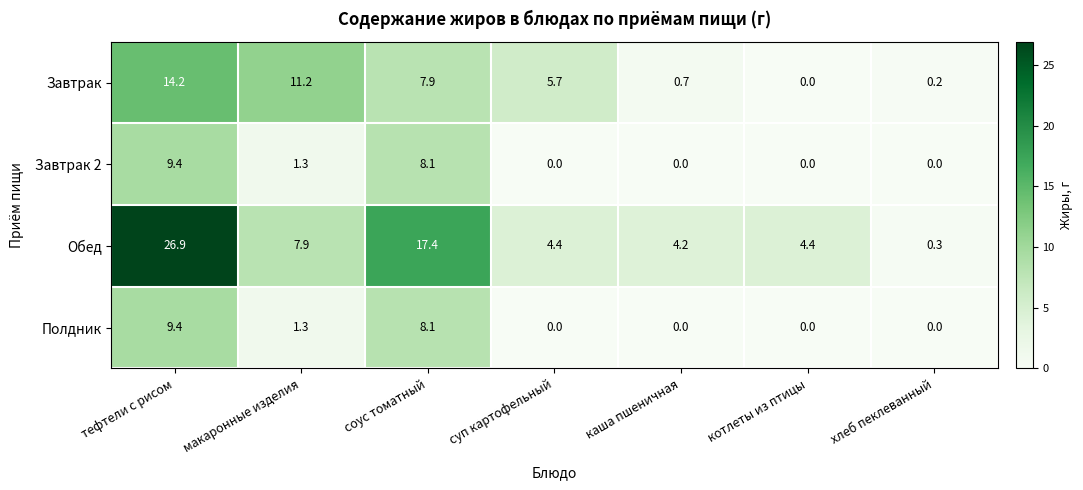

Reading right to left, extract all data points from this chart.

Завтрак: 0.2	0.0	0.7	5.7	7.9	11.2	14.2
Завтрак 2: 0.0	0.0	0.0	0.0	8.1	1.3	9.4
Обед: 0.3	4.4	4.2	4.4	17.4	7.9	26.9
Полдник: 0.0	0.0	0.0	0.0	8.1	1.3	9.4